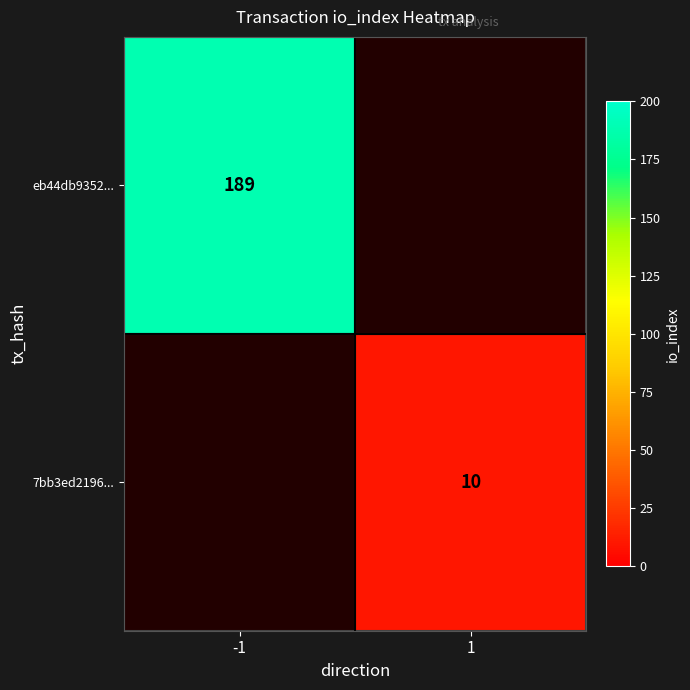

How many categories are shown in the chart?

2